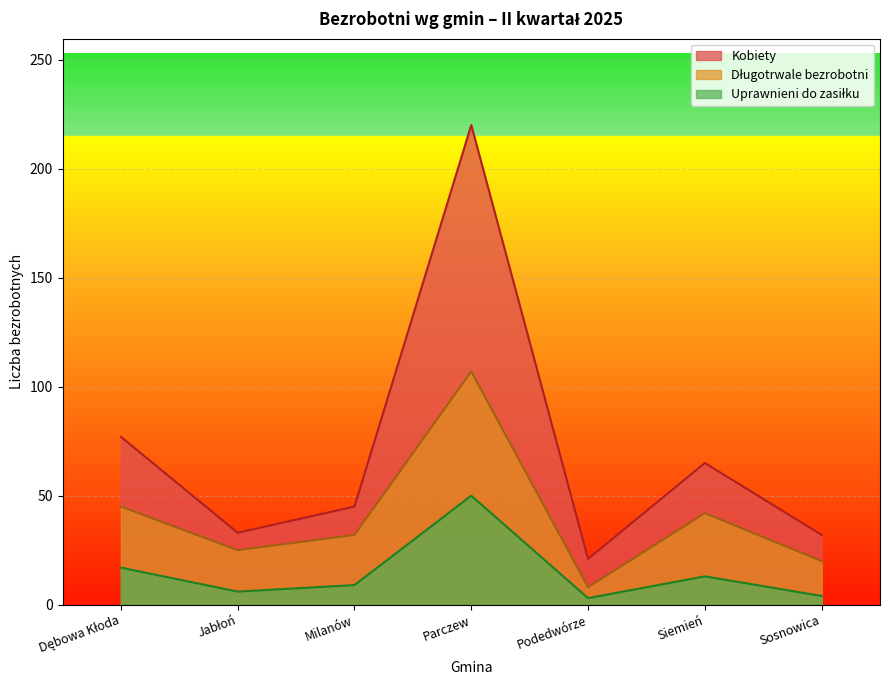

How many distinct data groups are displayed?

3